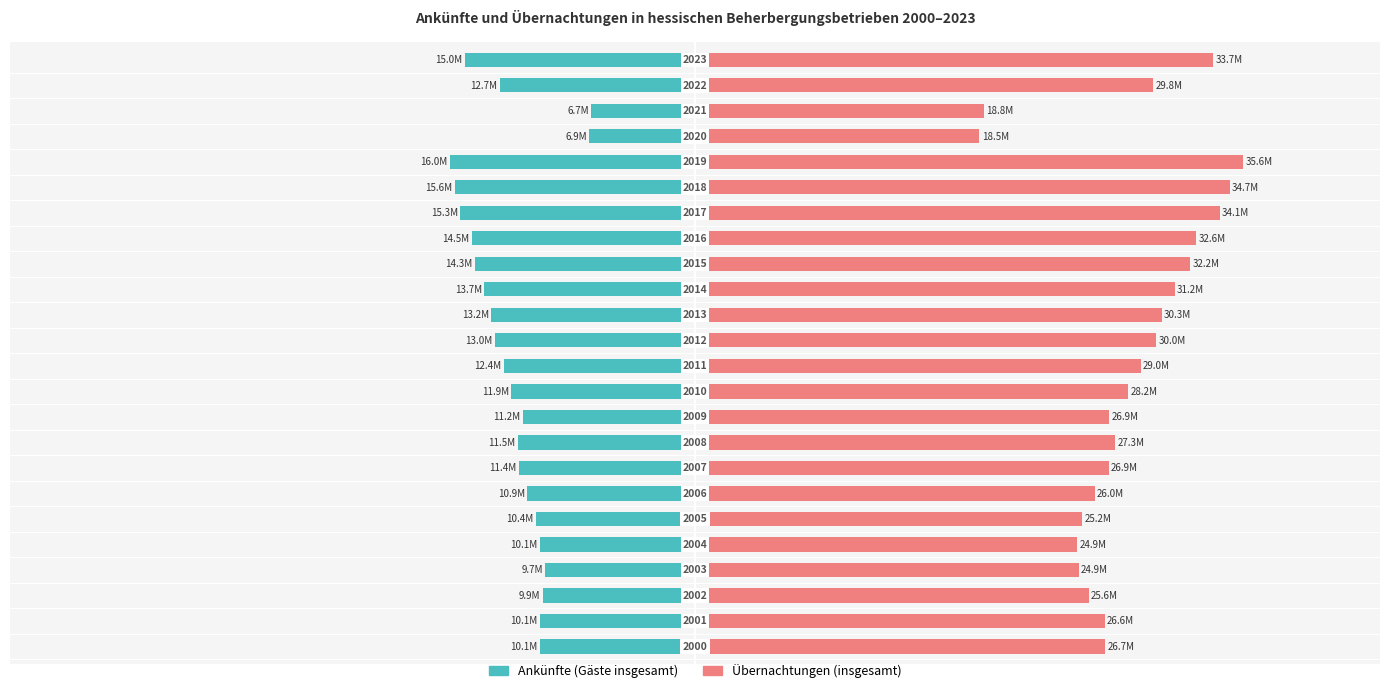

At how many categories does at least one series exceed 1?

24